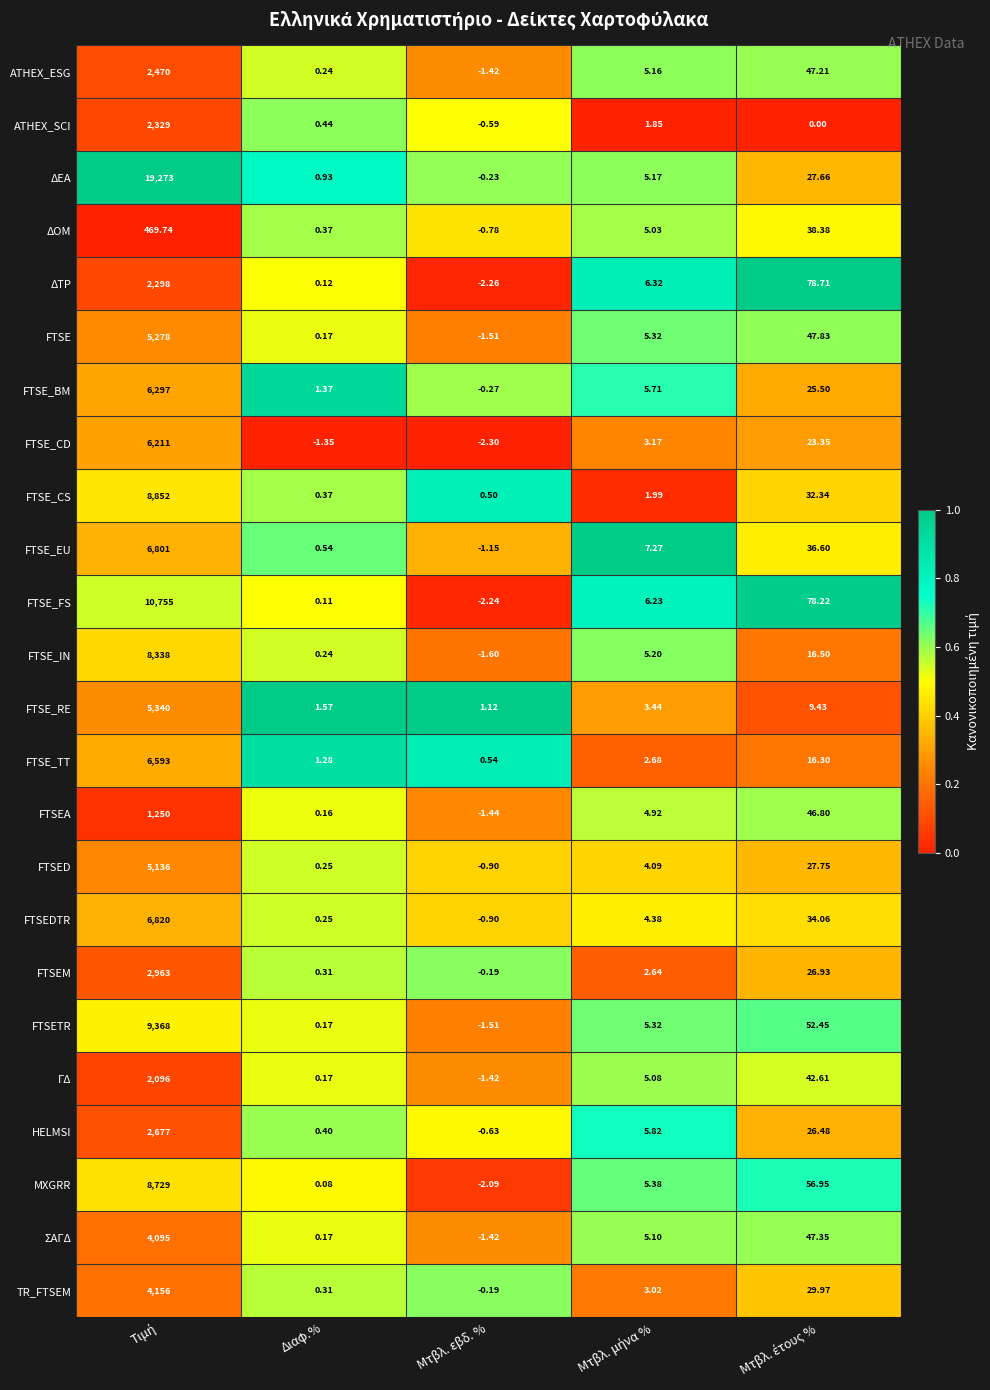

Which series has the widest spread of values?

ΔΕΑ